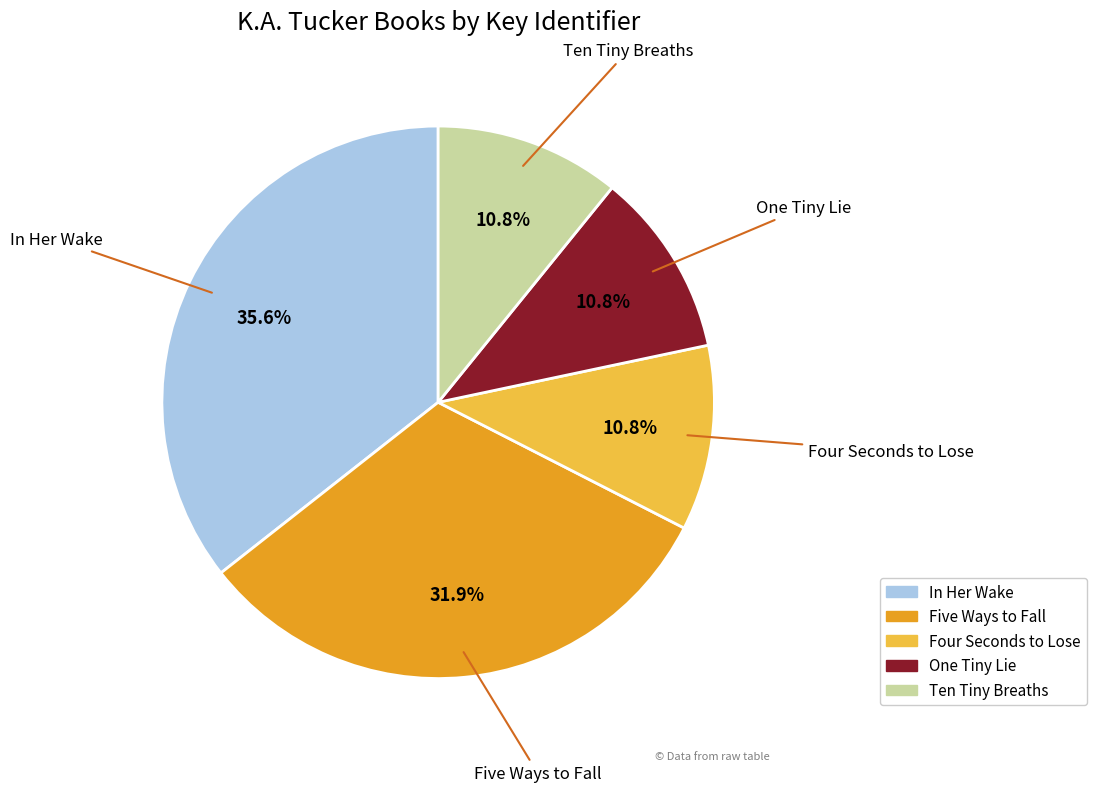

Approximately how many times larger is the value at In Her Wake compared to Four Seconds to Lose?

3.3